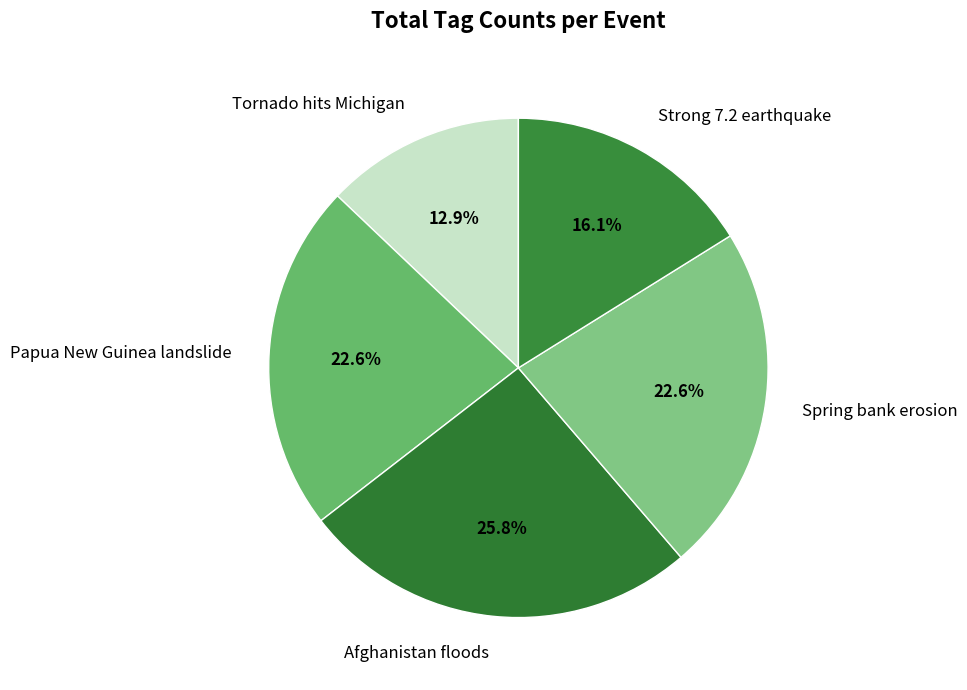

How many segments does this pie chart have?

5